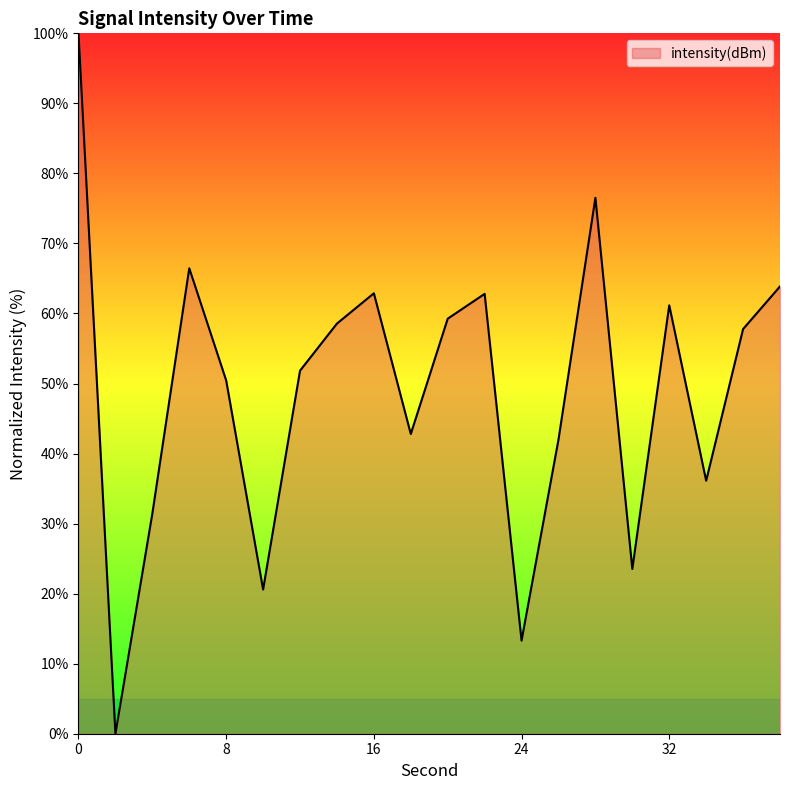

Does the chart have visible grid lines?

No